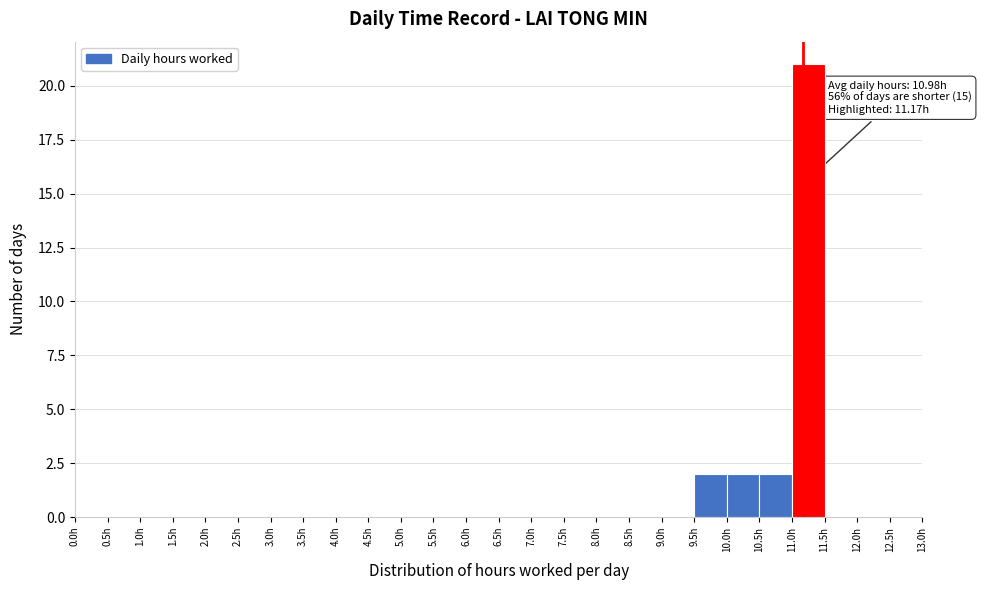

Which range on the x-axis has the tallest bar?

11.0 to 11.5